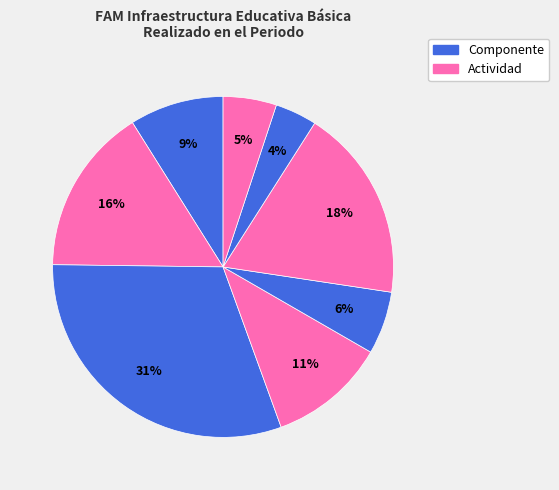

How many slices are in this pie chart?

8